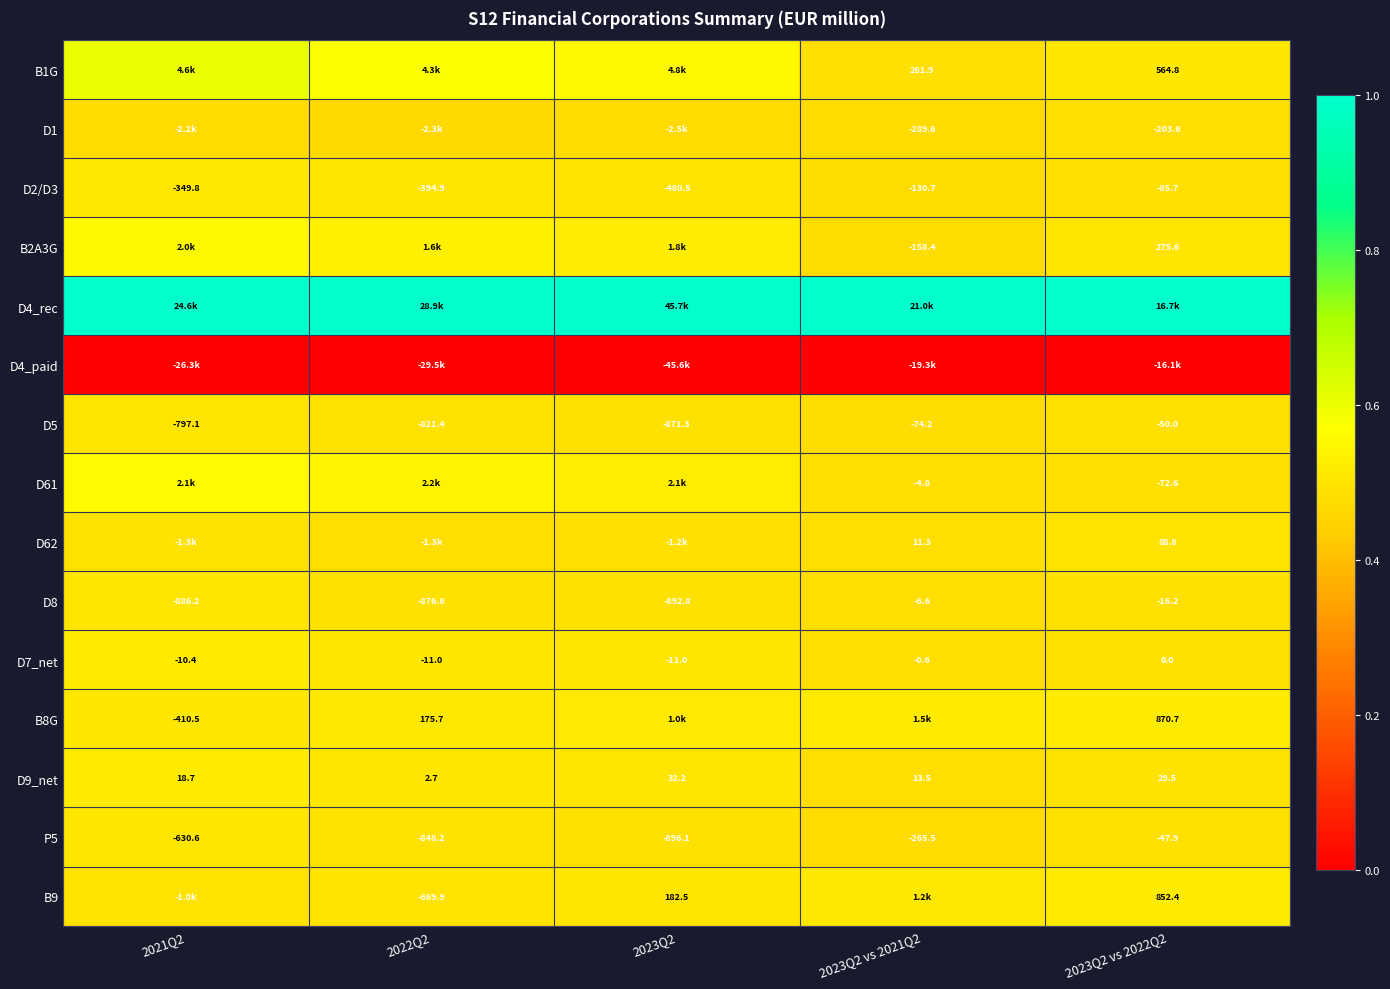

Is the value of B8G at 2021Q2 greater than the value of D62 at 2023Q2 vs 2021Q2?

No